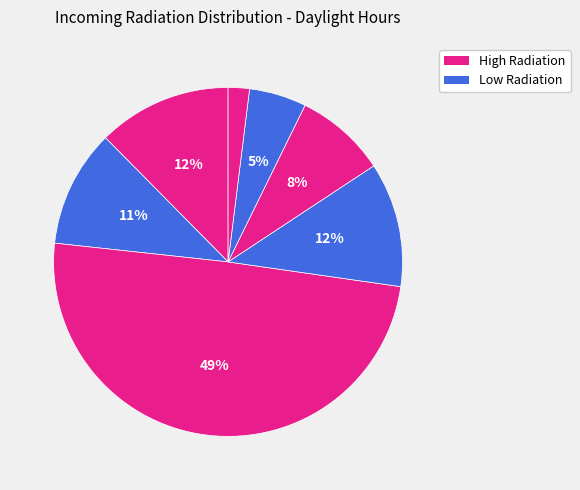

To the nearest percent, what is the average slice percentage?

14%